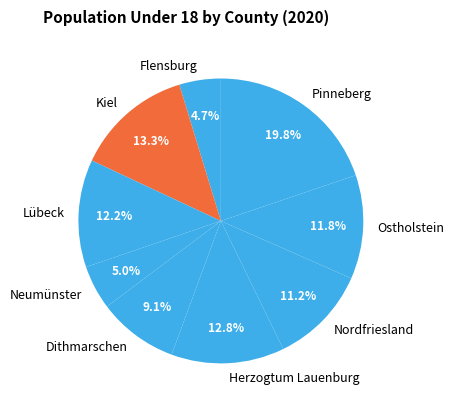

Does any single category account for the majority?

No